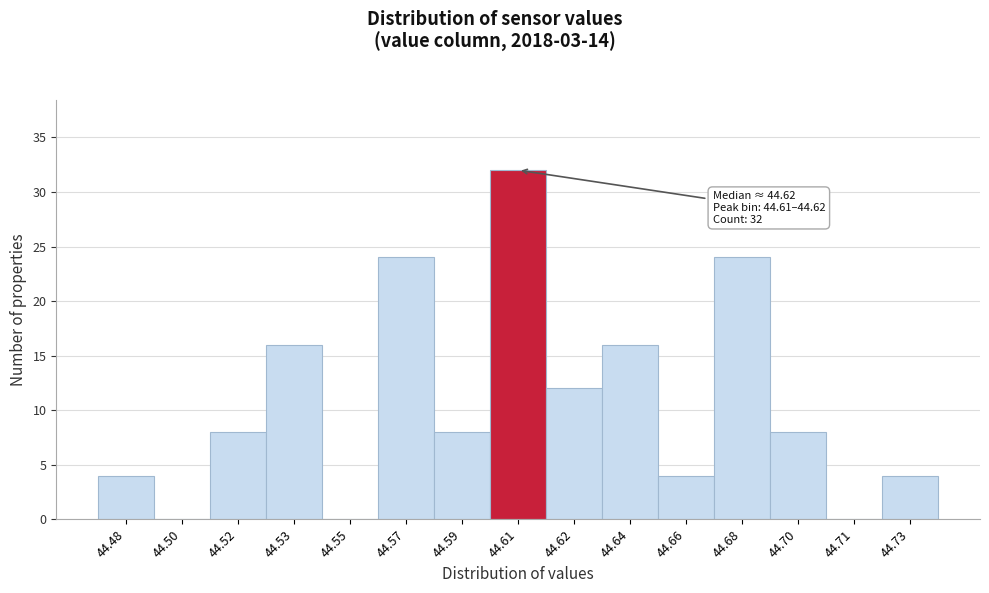

Reading left to right, list all the values displayed in this chart.

44.48=4	44.50=0	44.52=8	44.53=16	44.55=0	44.57=24	44.59=8	44.61=32	44.62=12	44.64=16	44.66=4	44.68=24	44.70=8	44.71=0	44.73=4